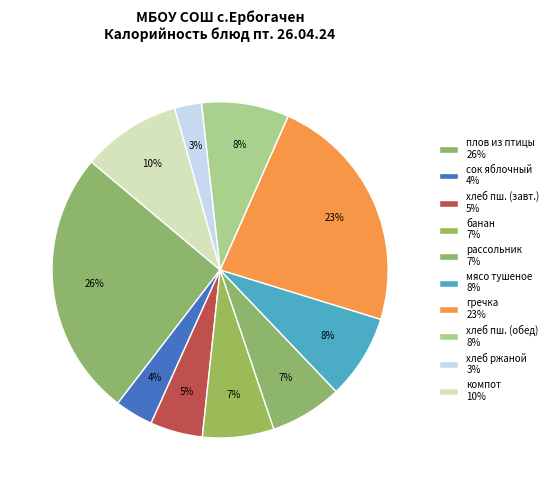

How many segments does this pie chart have?

10